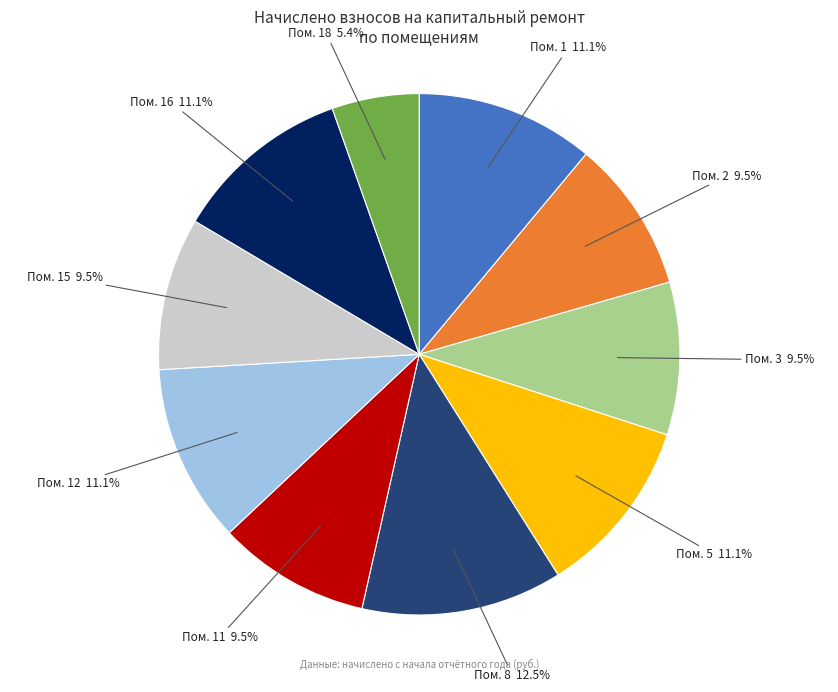

Do Пом. 8 and Пом. 18 together represent more than half of the pie?

No